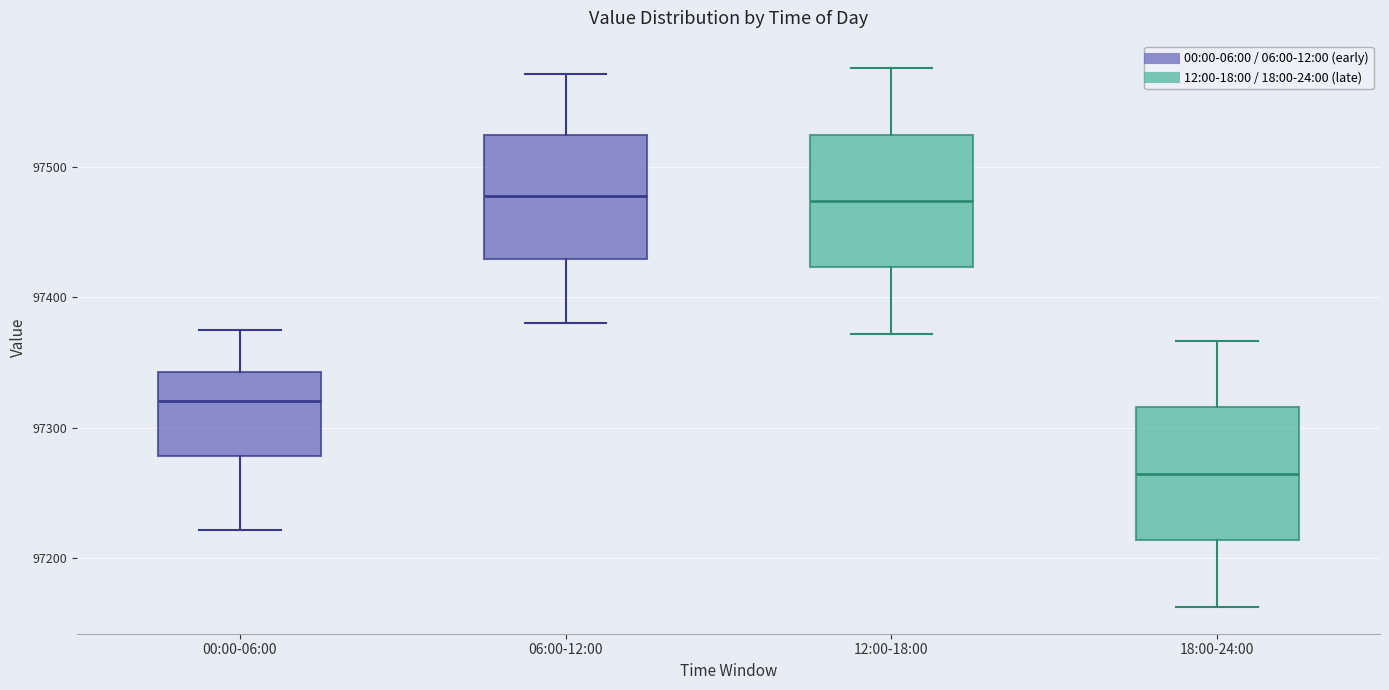

Reading left to right, transcribe this box plot: for each box, give where its median line is, the range the box spans, and where its two whiskers end, as read against the y-axis. The values are not printed on the chart, so give them approximately, as read against the axis.

00:00-06:00: median 97320, box 97280 to 97340, whiskers 97220 to 97380
06:00-12:00: median 97480, box 97430 to 97520, whiskers 97380 to 97570
12:00-18:00: median 97470, box 97420 to 97520, whiskers 97370 to 97580
18:00-24:00: median 97260, box 97210 to 97320, whiskers 97160 to 97370